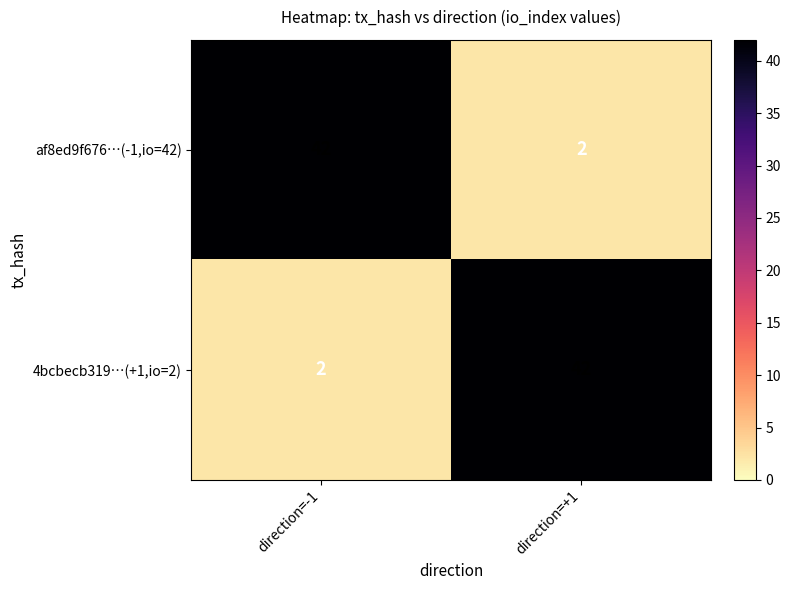

Where is 4bcbecb319…(+1,io=2) nearest to the value 22?

direction=-1